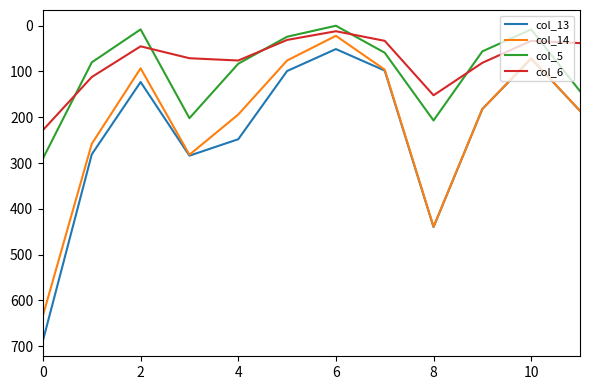

List the series in order of their peak value, highest first.

col_13, col_14, col_5, col_6